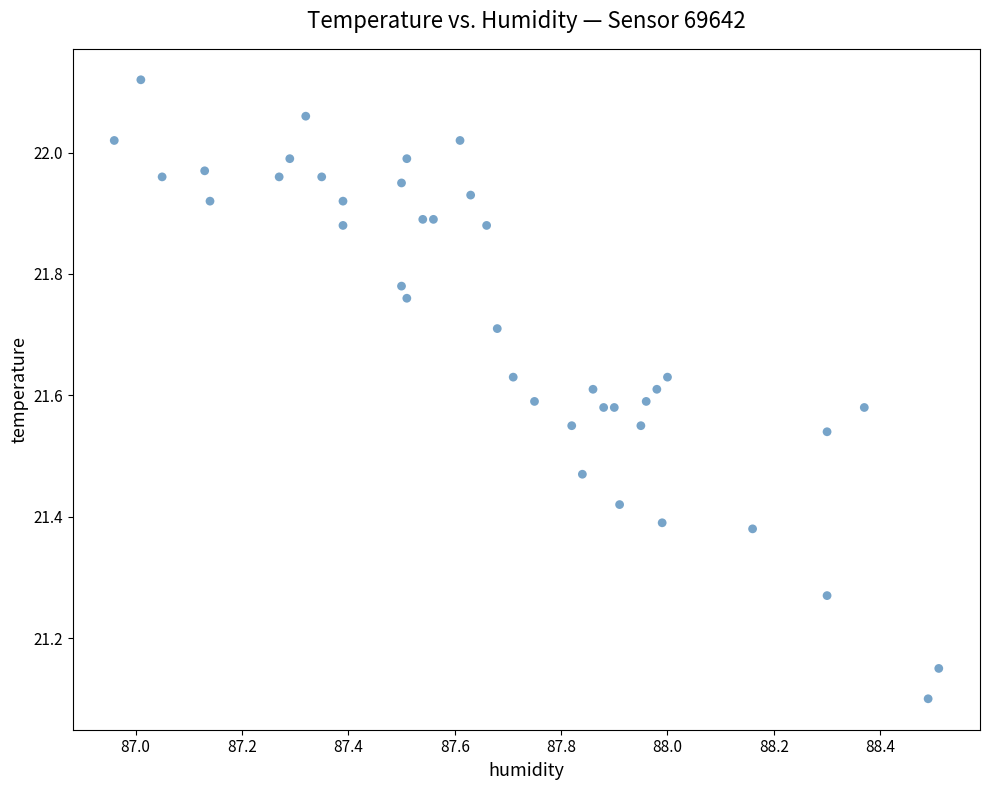

What is the range of X values (max minus min)?

1.6